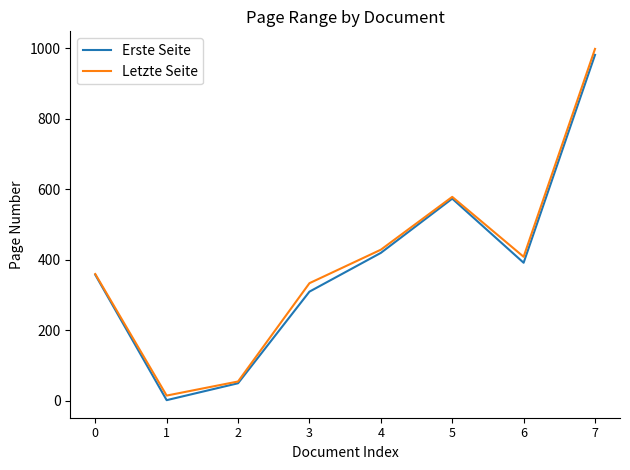

At how many categories does at least one series exceed 139?

6